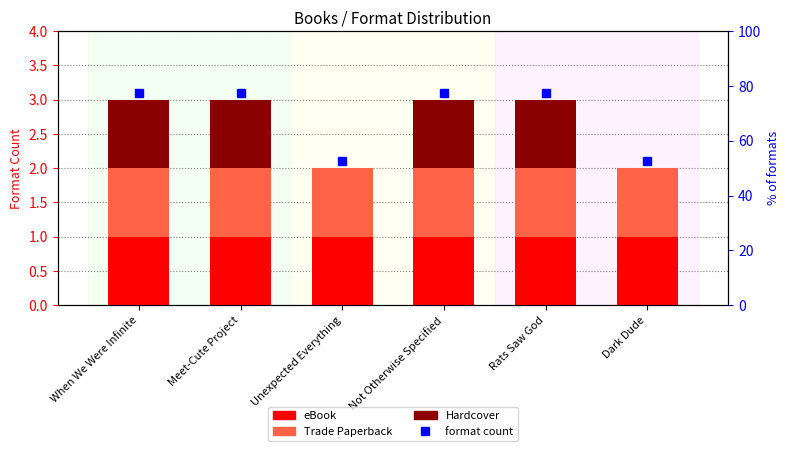

Which series changed the most between Unexpected Everything and Rats Saw God?

Hardcover